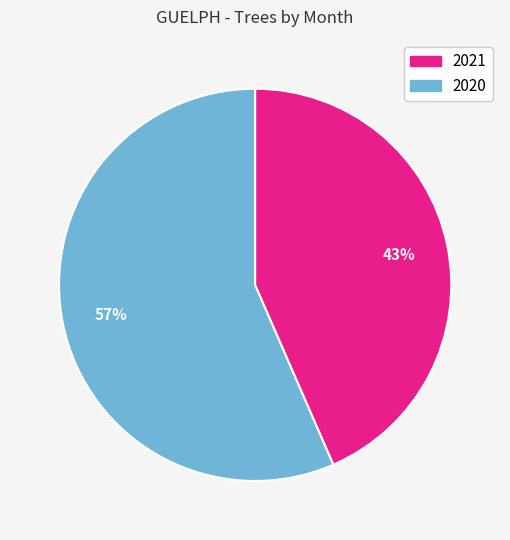

Is there a majority slice in this chart?

Yes